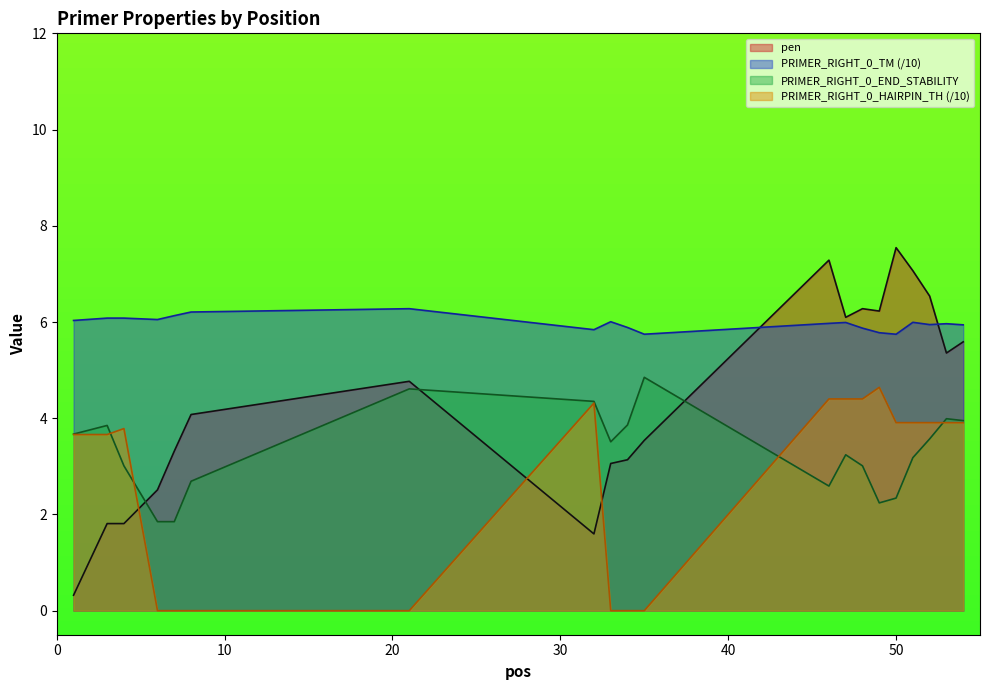

True or false: PRIMER_RIGHT_0_HAIRPIN_TH has more than 2 interior local peaks.

True